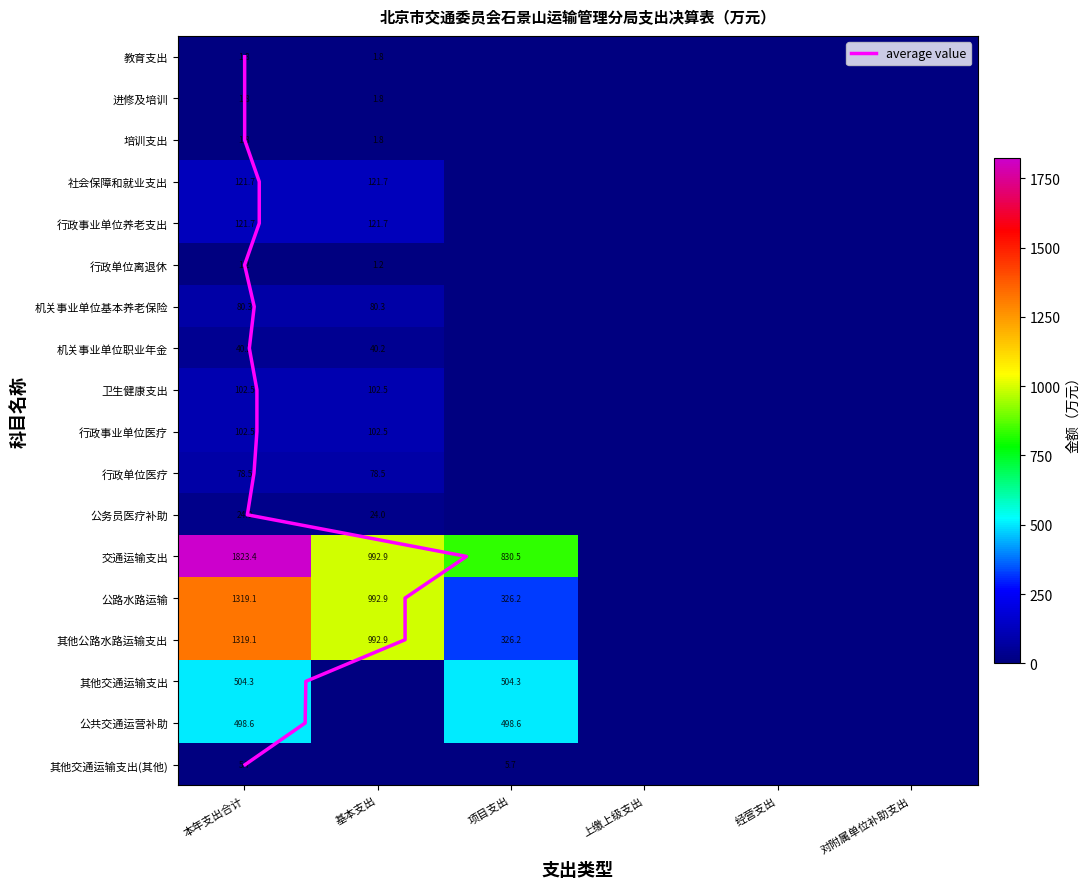

Reading left to right, extract all data points from this chart.

教育支出: 1.8	1.8	0.0	0.0	0.0	0.0
进修及培训: 1.8	1.8	0.0	0.0	0.0	0.0
培训支出: 1.8	1.8	0.0	0.0	0.0	0.0
社会保障和就业支出: 121.7	121.7	0.0	0.0	0.0	0.0
行政事业单位养老支出: 121.7	121.7	0.0	0.0	0.0	0.0
行政单位离退休: 24.0	24.0	0.0	0.0	0.0	0.0
机关事业单位基本养老保险缴费支出: 1.2	1.2	0.0	0.0	0.0	0.0
机关事业单位职业年金缴费支出: 80.3	80.3	0.0	0.0	0.0	0.0
卫生健康支出: 40.2	40.2	0.0	0.0	0.0	0.0
行政事业单位医疗: 102.5	102.5	0.0	0.0	0.0	0.0
行政单位医疗: 102.5	102.5	0.0	0.0	0.0	0.0
公务员医疗补助: 78.5	78.5	0.0	0.0	0.0	0.0
交通运输支出: 1823.4	992.9	830.5	0.0	0.0	0.0
公路水路运输: 1319.1	992.9	326.2	0.0	0.0	0.0
其他公路水路运输支出: 1319.1	992.9	326.2	0.0	0.0	0.0
其他交通运输支出: 504.3	0.0	504.3	0.0	0.0	0.0
公共交通运营补助: 498.6	0.0	498.6	0.0	0.0	0.0
其他交通运输支出2: 5.7	0.0	5.7	0.0	0.0	0.0